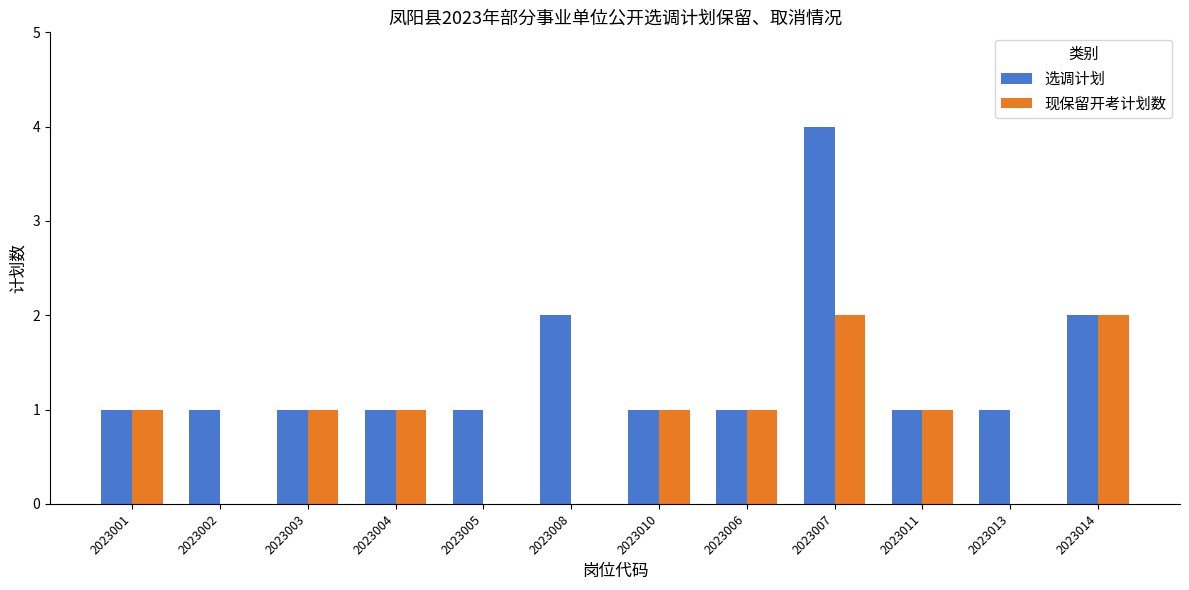

How many groups of bars are there?

12